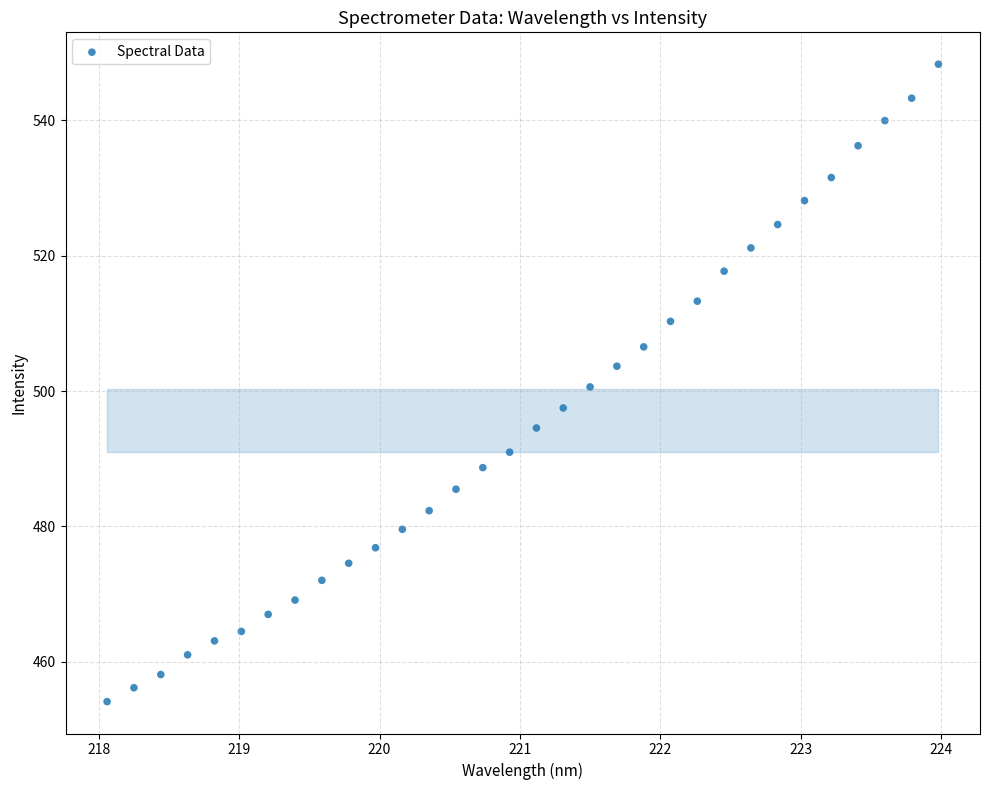

What is the range of Y values (max minus min)?

94.2